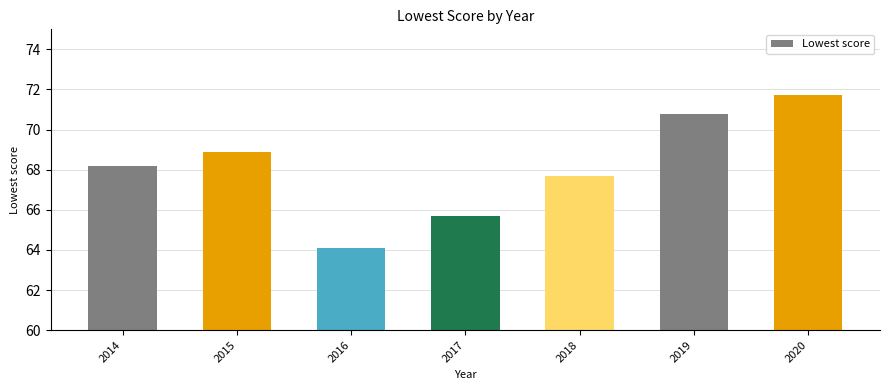

Which category has the lowest value across all series?

2016